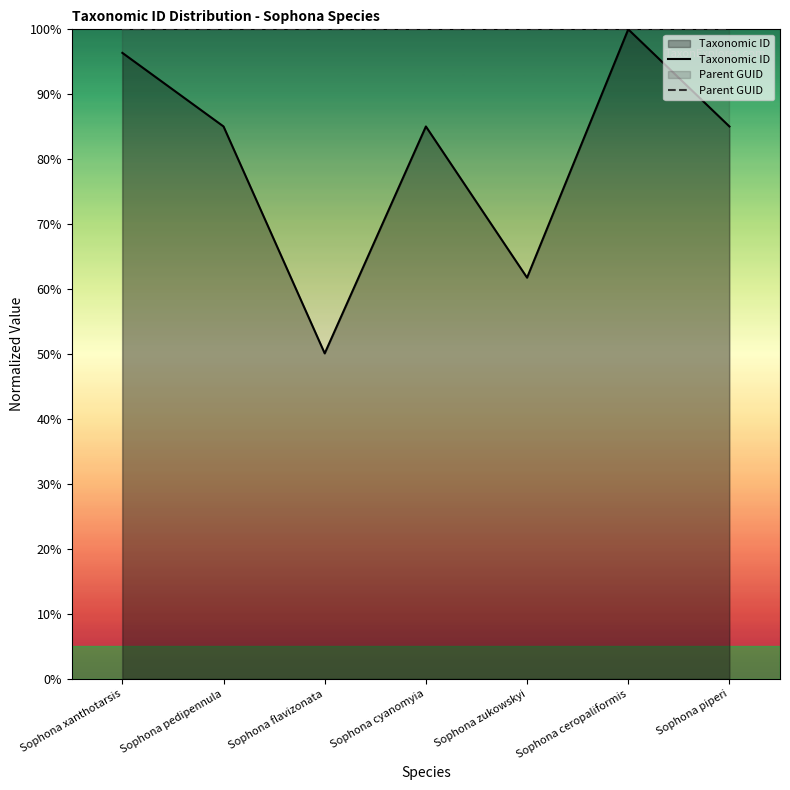

What value does the Parent GUID series have at Sophona cyanomyia?

100.0